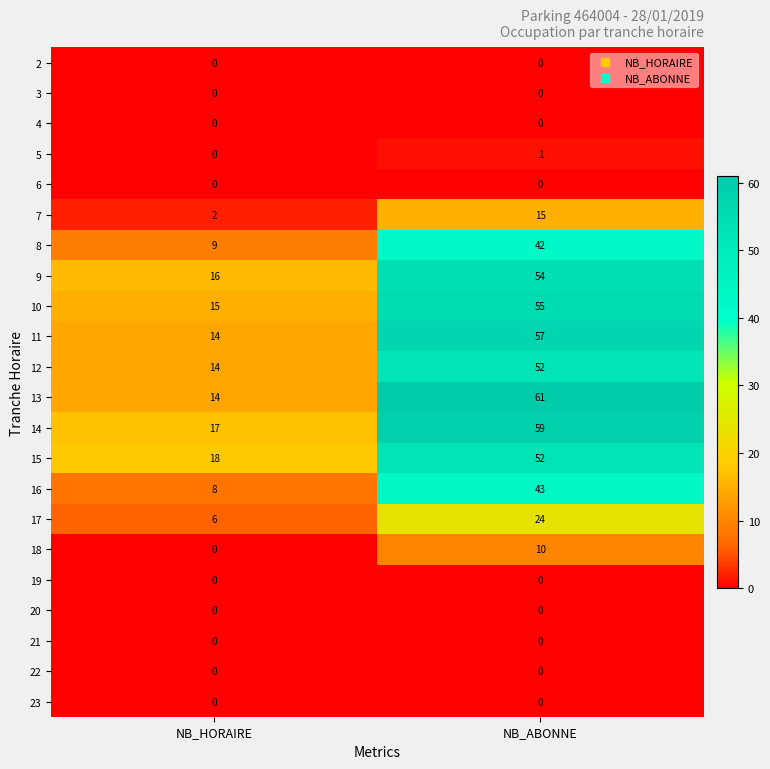

What is the difference between the highest and lowest values at NB_HORAIRE?

18